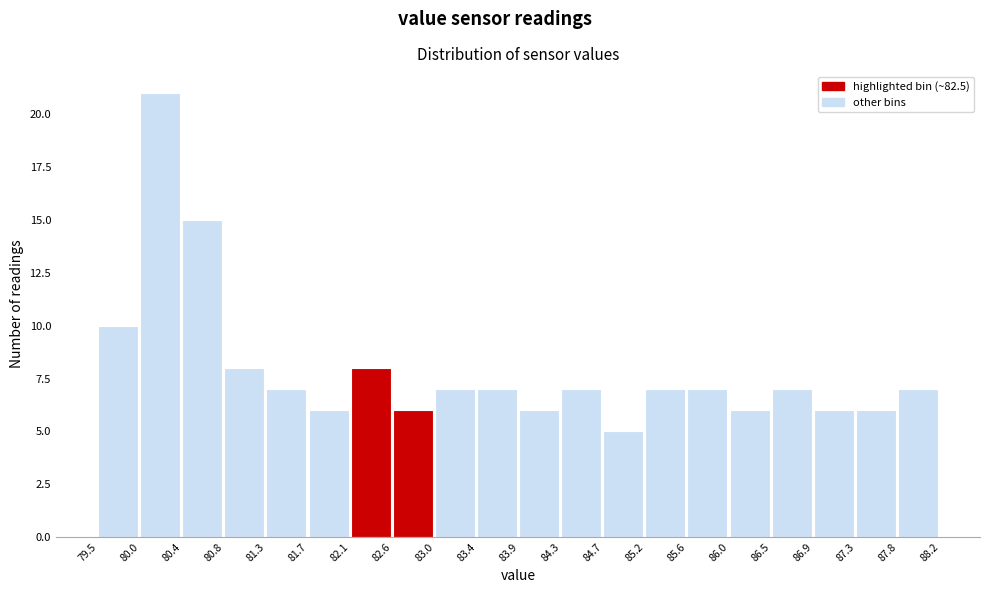

How tall is the bar that spans 84.3 to 84.7 on the x-axis? The values are not printed on the chart, so give them approximately, as read against the axis.

7